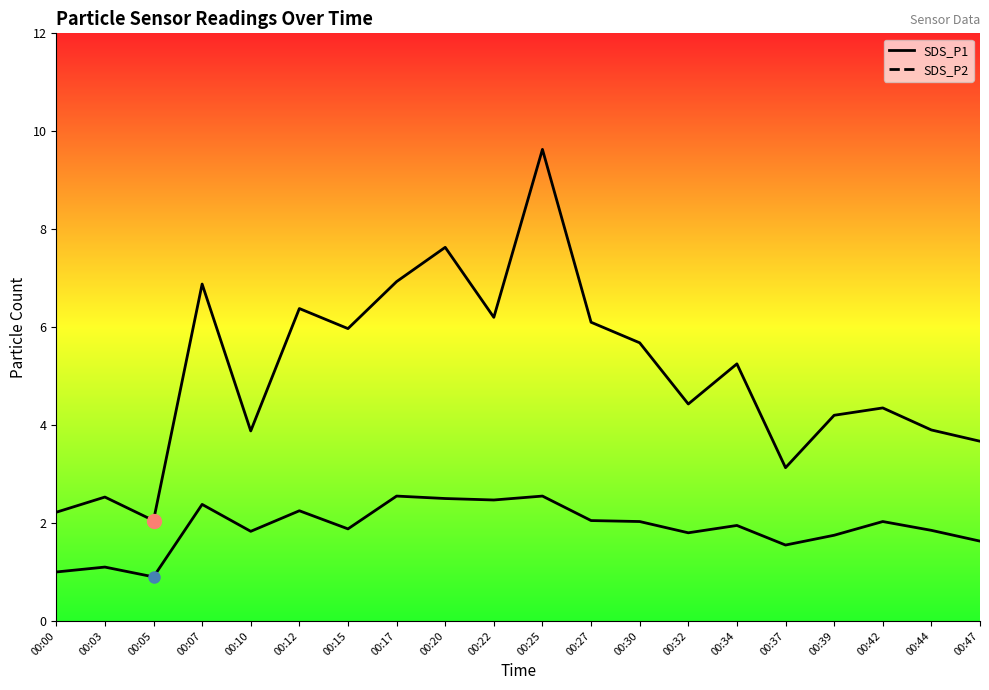

List the series in order of their overall mean, lowest first.

SDS_P2, SDS_P1